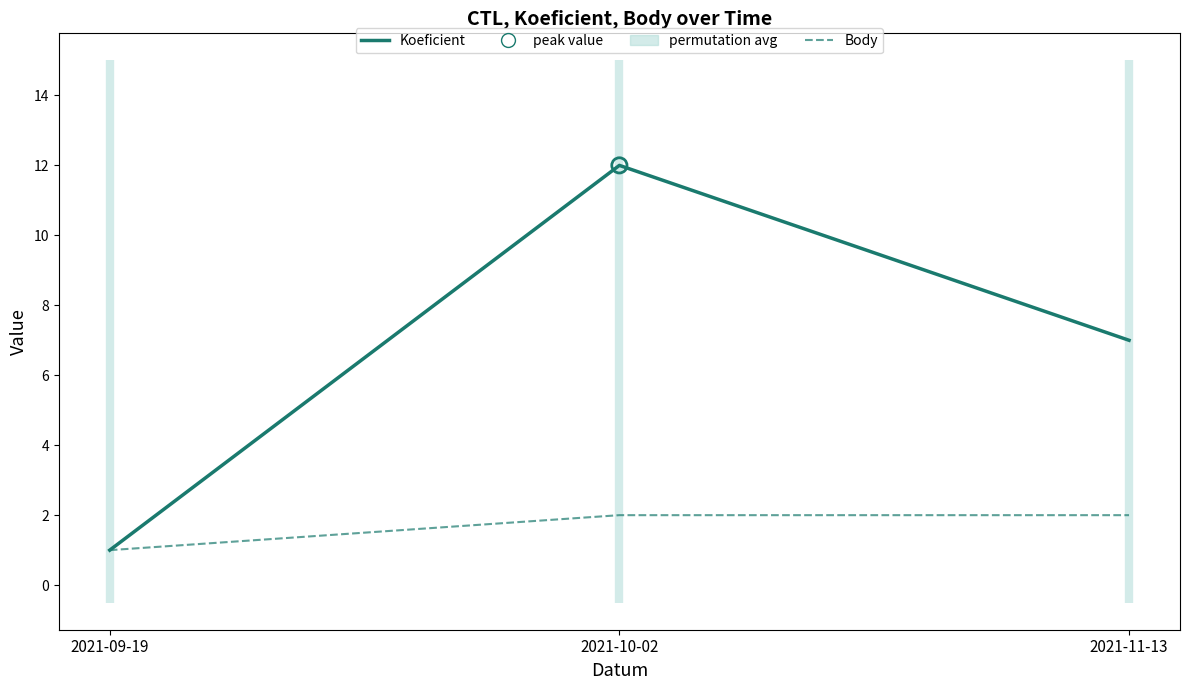

Which series has the largest Y range (max minus min)?

Koeficient